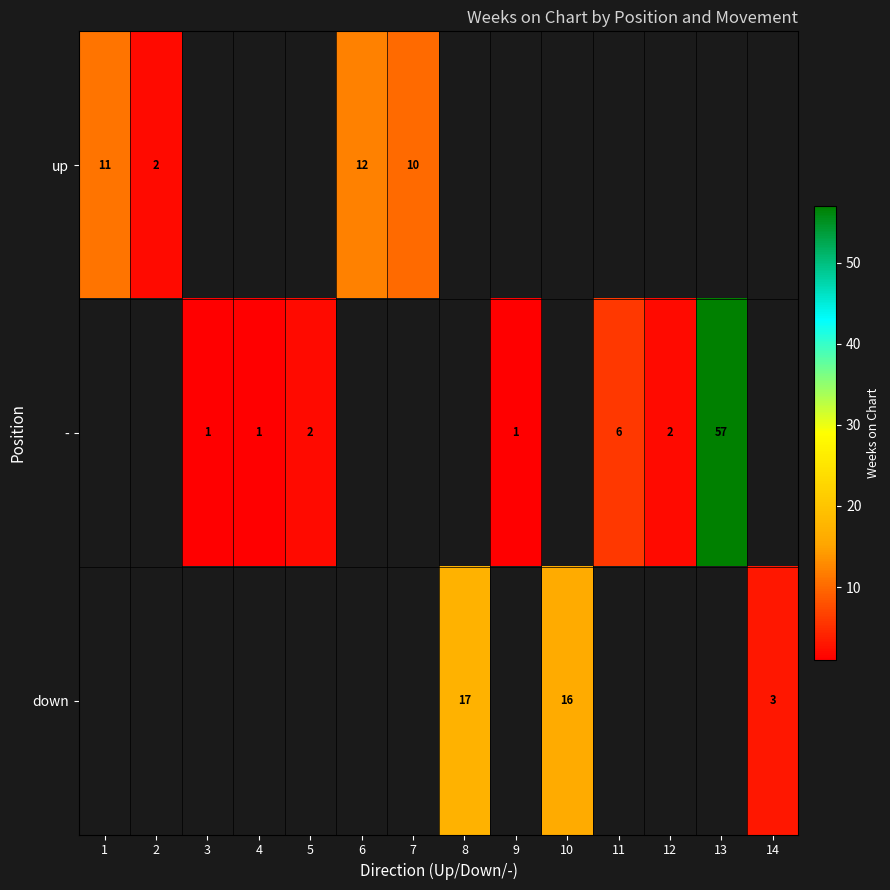

At which category does the chart reach its minimum across all series?

3